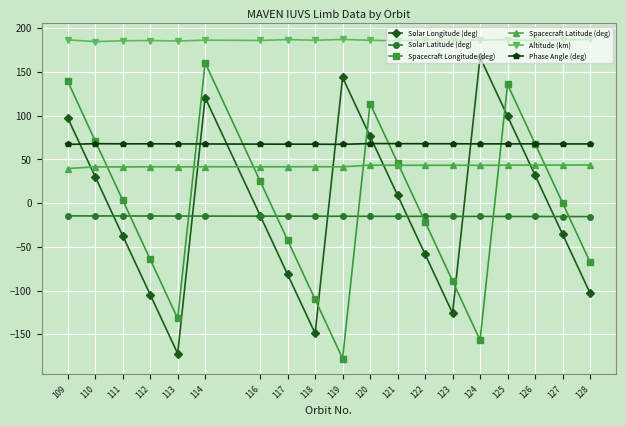

The Solar Latitude (deg) series shows -15.0 at 120. True or false?

True